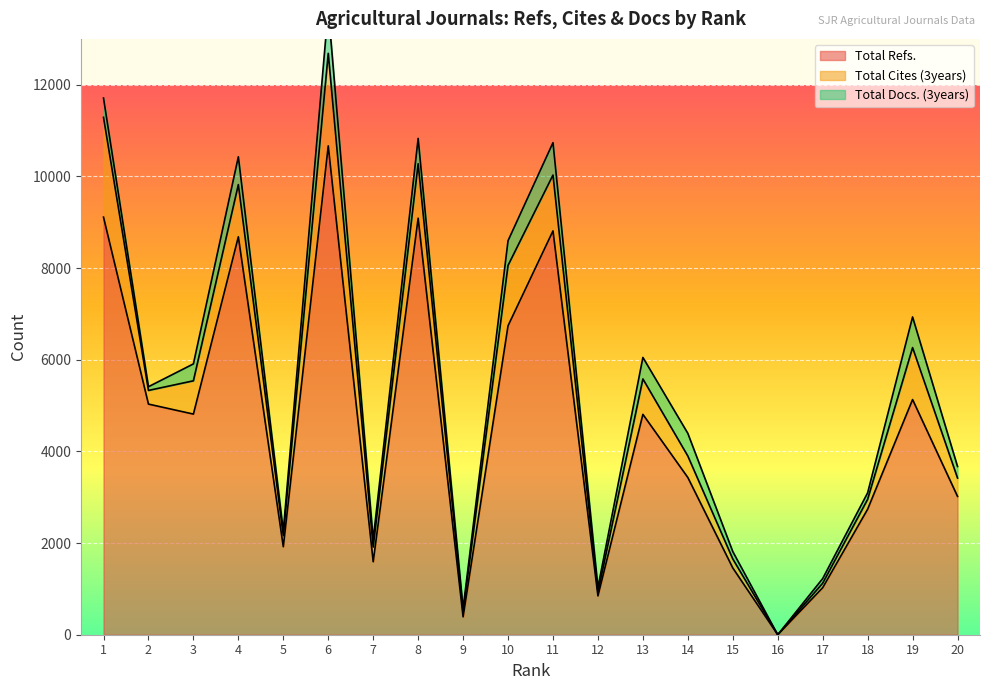

In Total Docs. (3years), how many points are lower than both neighbors (excluding endpoints)?

6